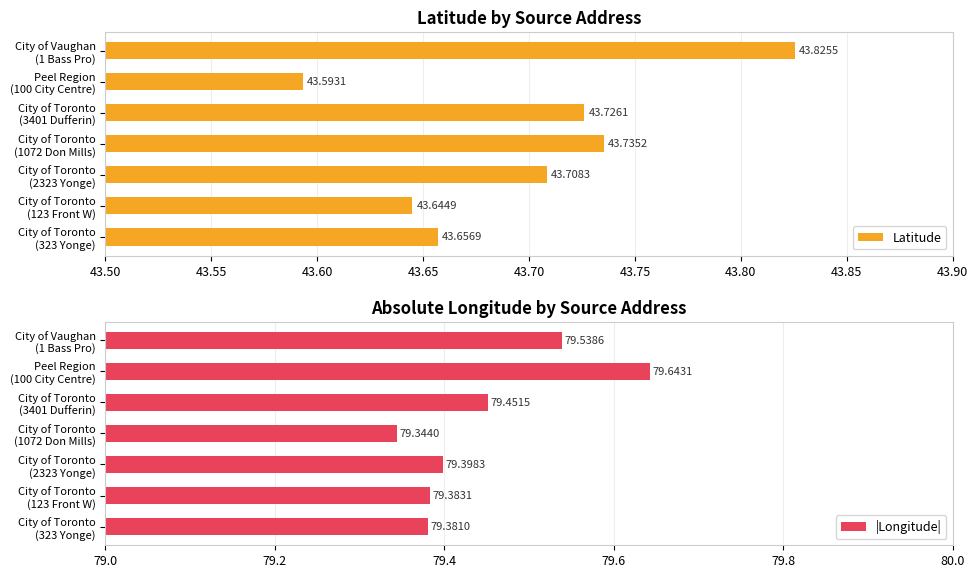

List the labels in order of |Longitude| value, smallest first.

City of Toronto
(1072 Don Mills), City of Toronto
(323 Yonge), City of Toronto
(123 Front W), City of Toronto
(2323 Yonge), City of Toronto
(3401 Dufferin), City of Vaughan
(1 Bass Pro), Peel Region
(100 City Centre)